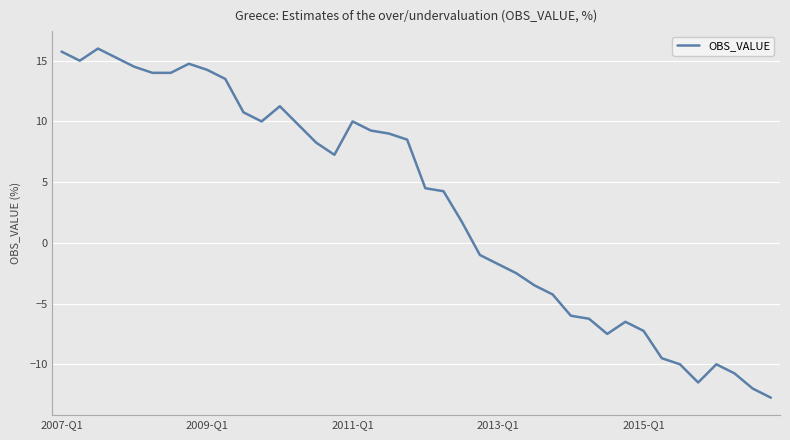

Does the chart display data point markers on the line(s)?

No